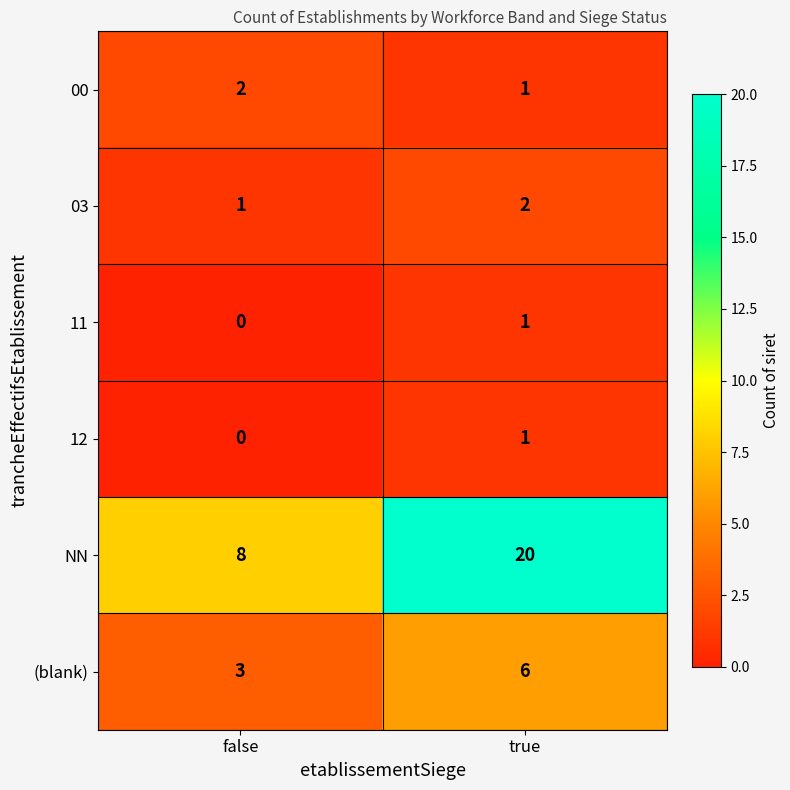

How many distinct data groups are displayed?

6